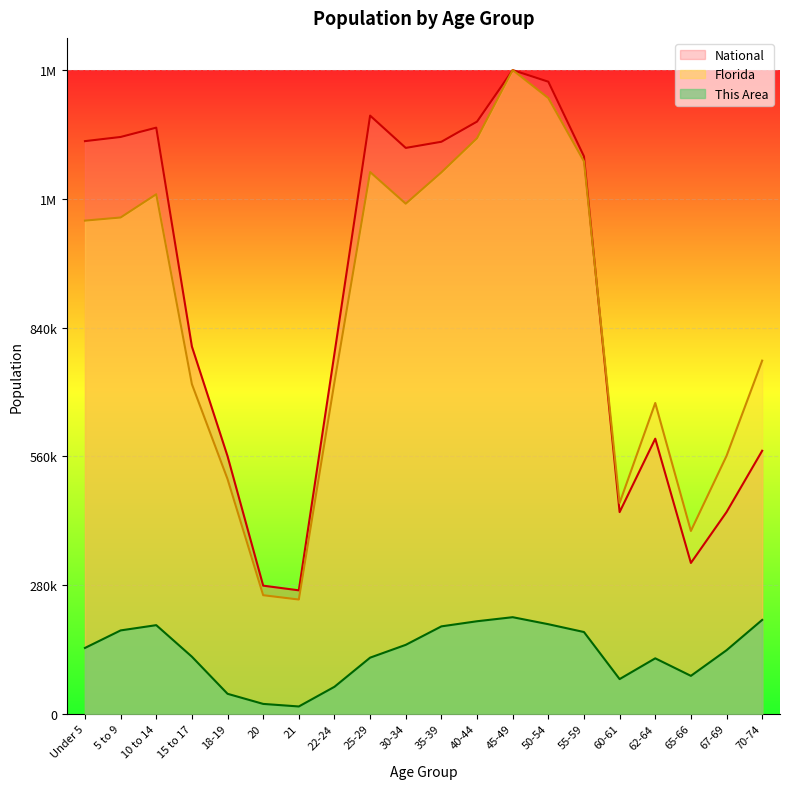

In Florida, how many points are higher than both neighbors (excluding endpoints)?

4